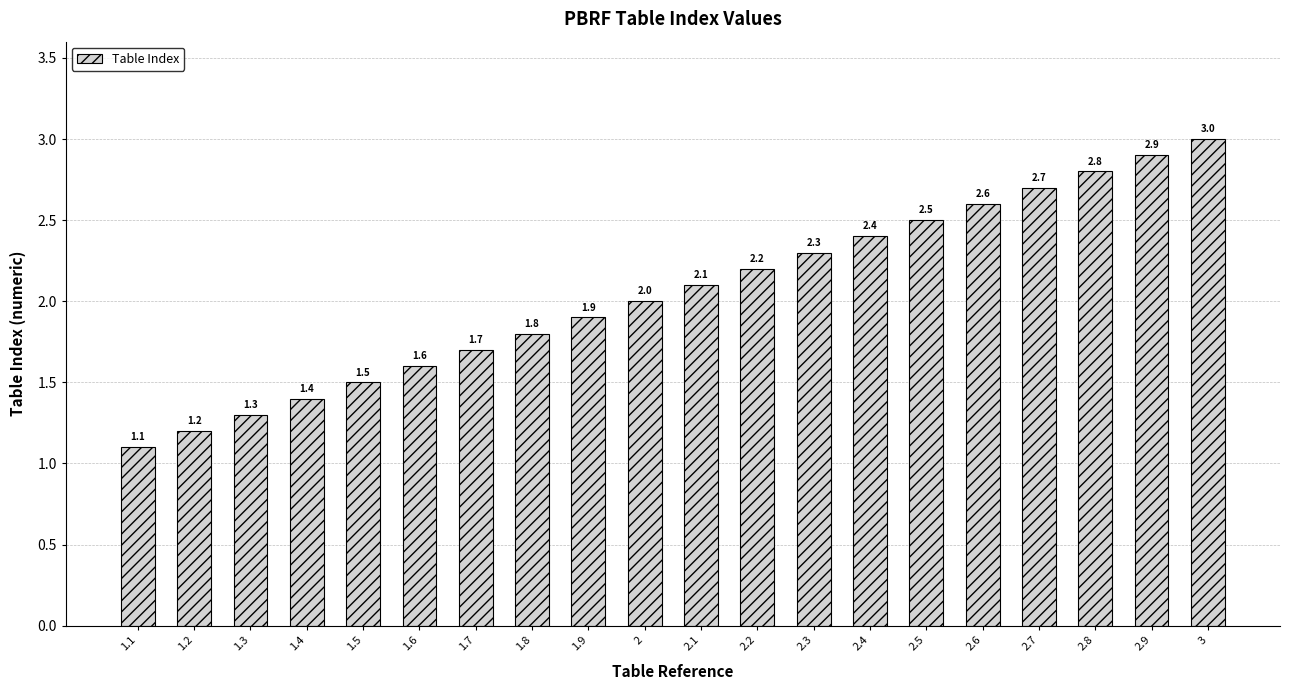

What is the difference between the second highest and second lowest values?

1.7